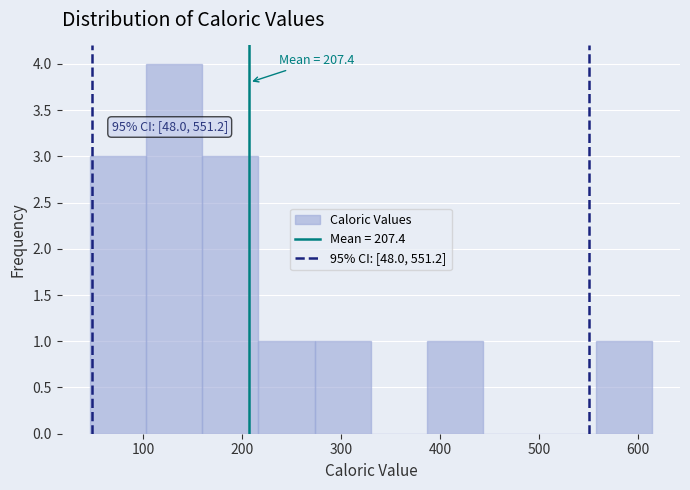

Over which range of the x-axis is the bar tallest?

100 to 160